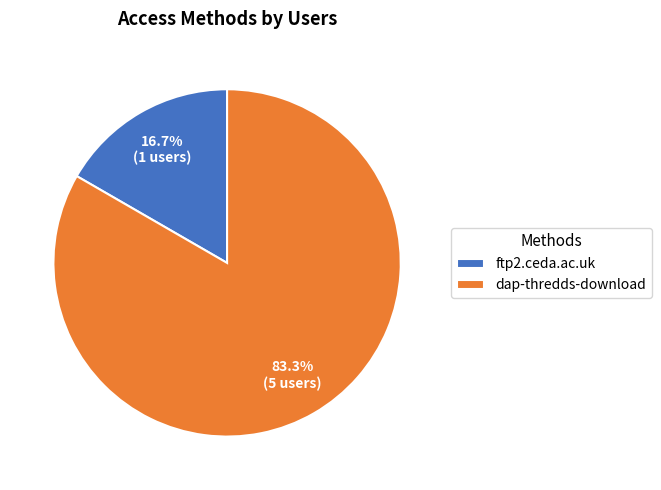

Does ftp2.ceda.ac.uk represent more than half of the total?

No